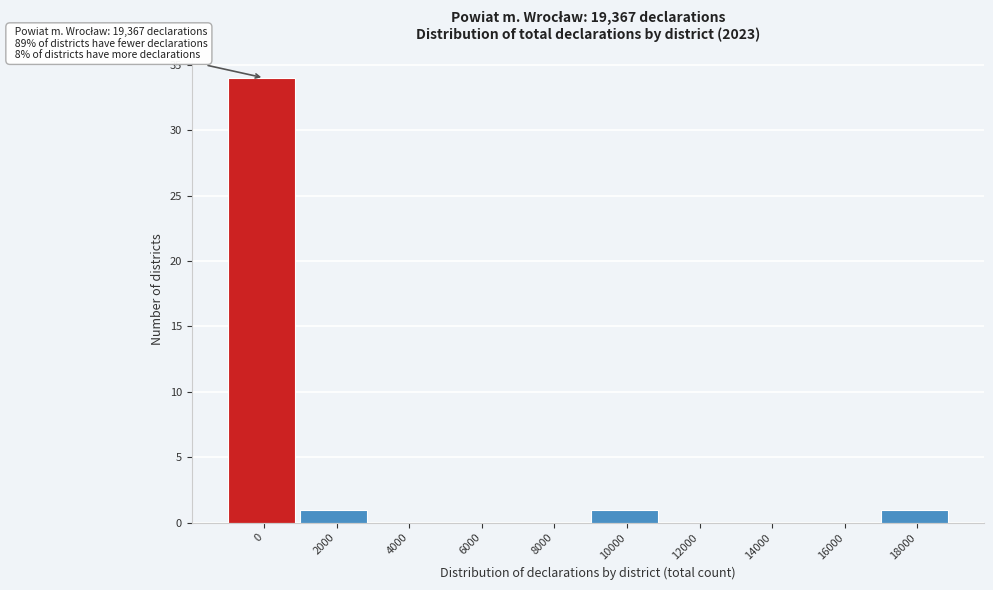

Reading left to right, what are all the values shown in this chart?

0=34	2000=1	4000=0	6000=0	8000=0	10000=1	12000=0	14000=0	16000=0	18000=1